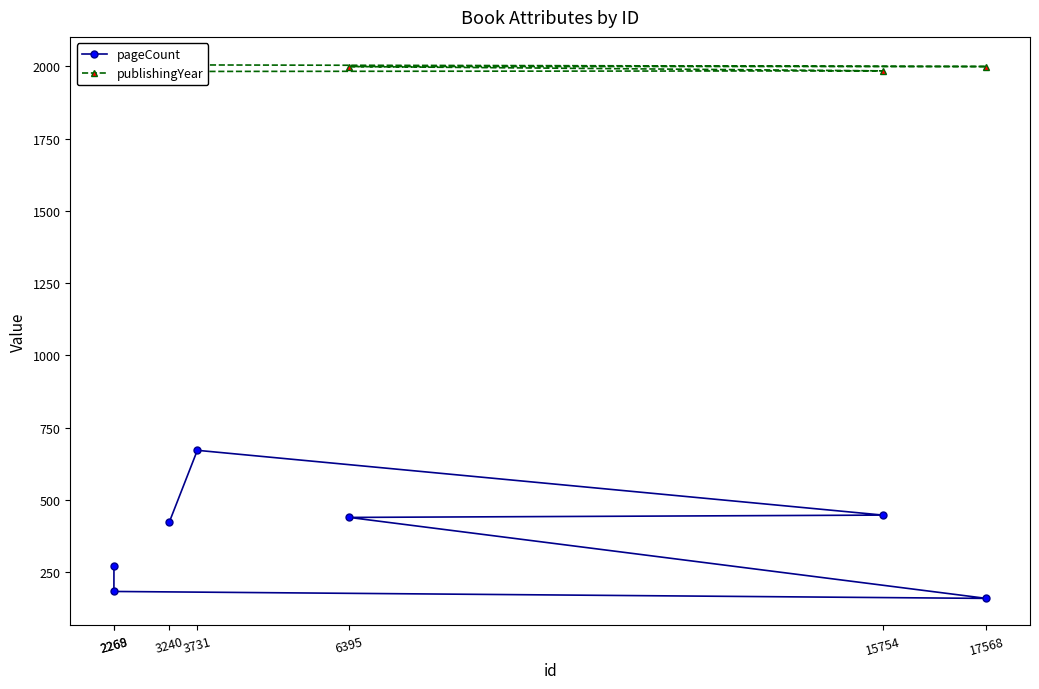

Reading left to right, list all the values displayed in this chart.

pageCount: 272	184	160	440	448	672	424
publishingYear: 2009	2005	1999	1999	1984	1982	1982